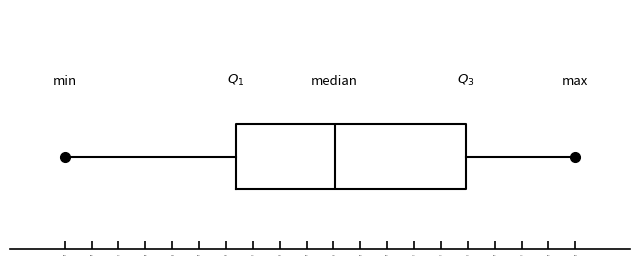

Read this box plot against the x-axis: the position of the median line, the range covered by the box, and the ends of both whiskers. The values are not printed on the chart, so give them approximately, as read against the axis.

median 7.80, box 7.26 to 8.52, whiskers 6.32 to 9.12